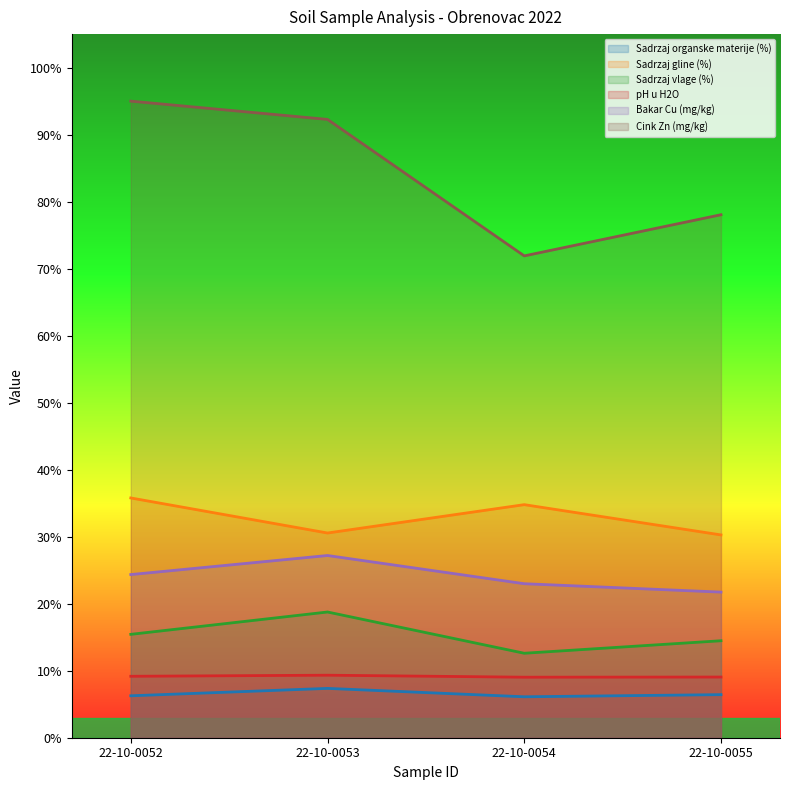

Reading left to right, extract all data points from this chart.

Sadrzaj organske materije (%): 6.3	7.4	6.1	6.4
Sadrzaj gline (%): 35.8	30.5	34.8	30.3
Sadrzaj vlage (%): 15.4	18.8	12.6	14.5
pH u H2O: 9.2	9.3	9.0	9.1
Bakar Cu (mg/kg): 24.3	27.2	23.0	21.7
Cink Zn (mg/kg): 95.0	92.3	71.9	78.0